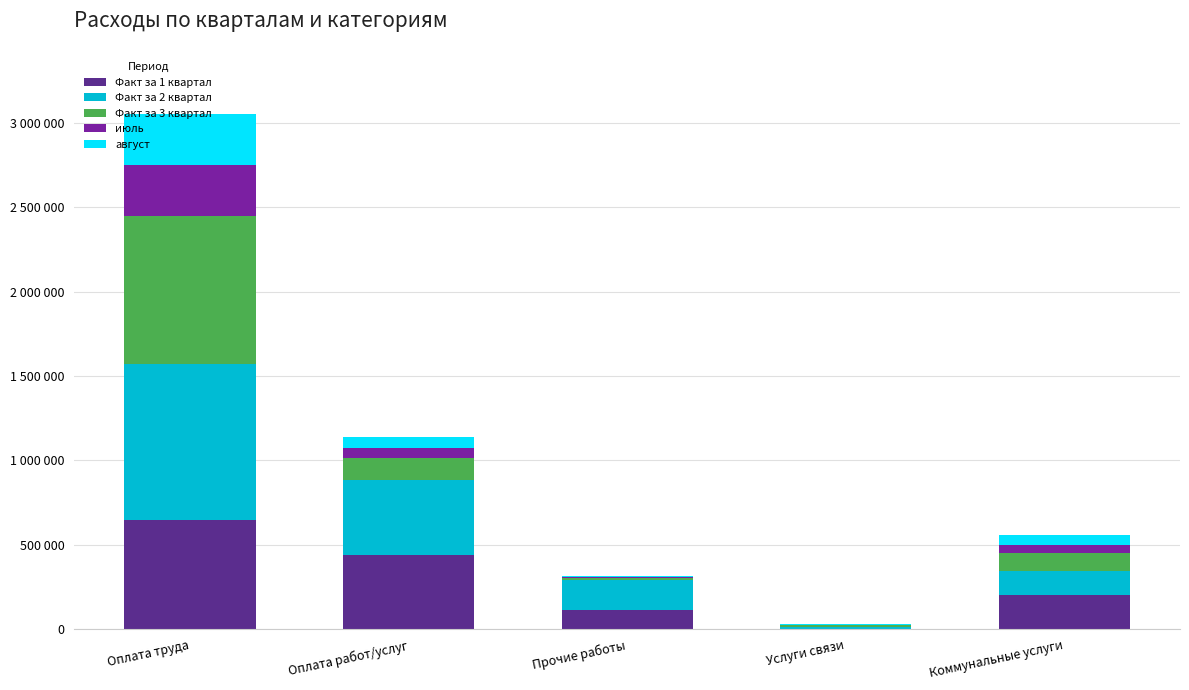

What is the total value across all series at Коммунальные услуги?

556165.4